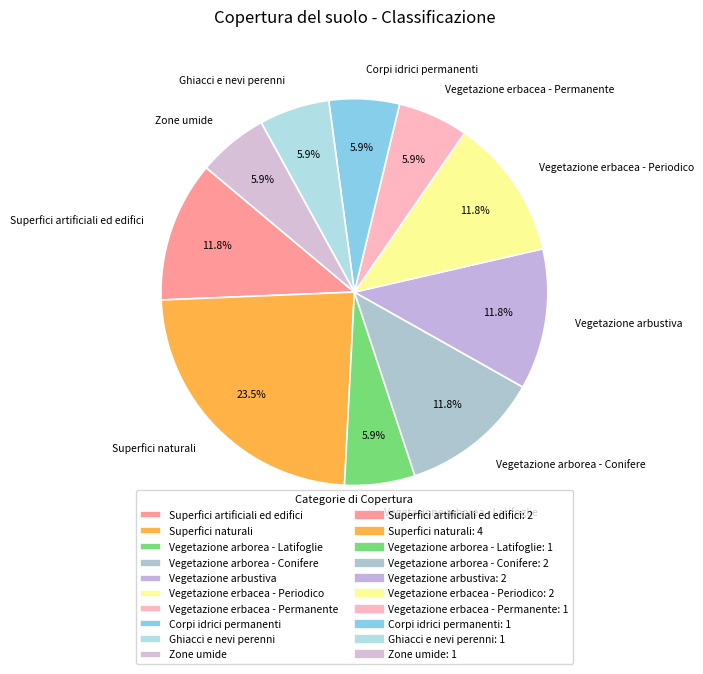

To the nearest percent, what is the difference between the largest and smallest slice percentages?

18%